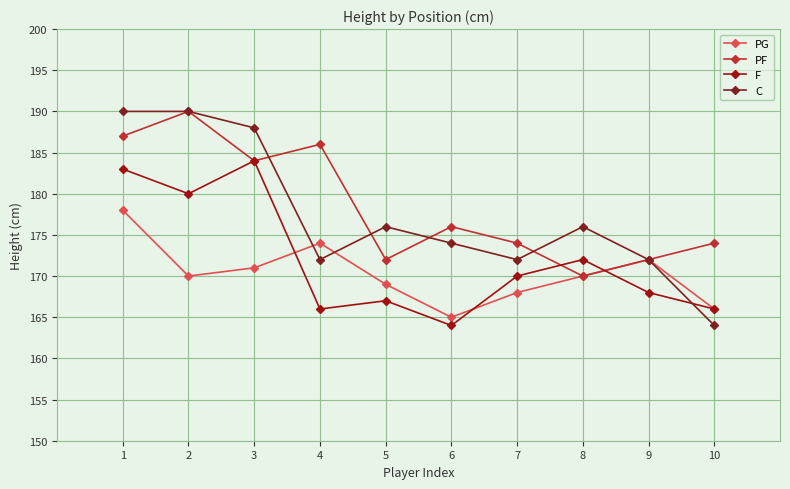

How many intersections are there between F and PG?

3